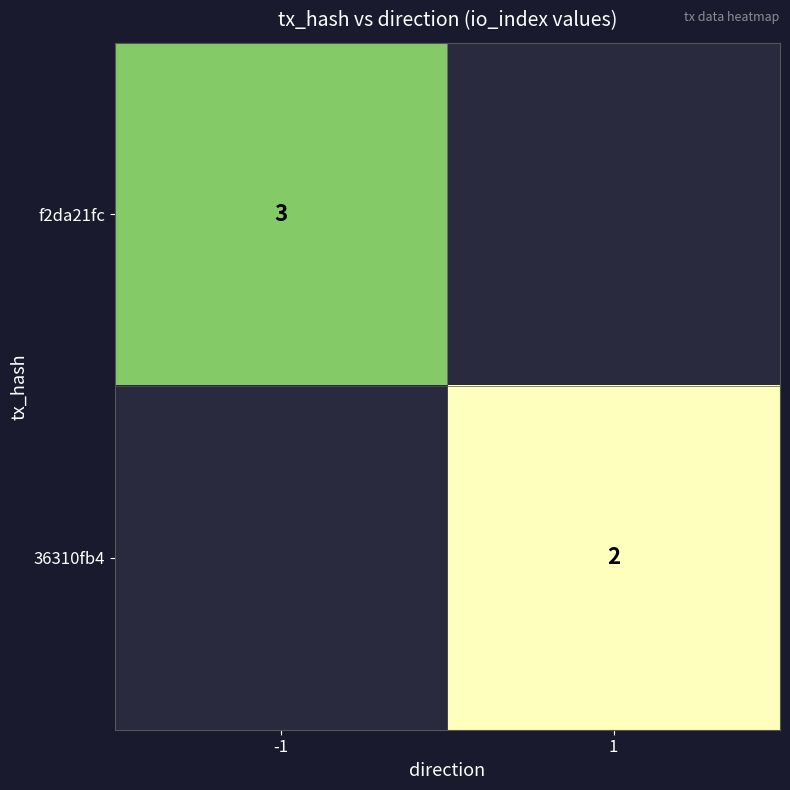

The f2da21fc series shows 4 at -1. True or false?

False